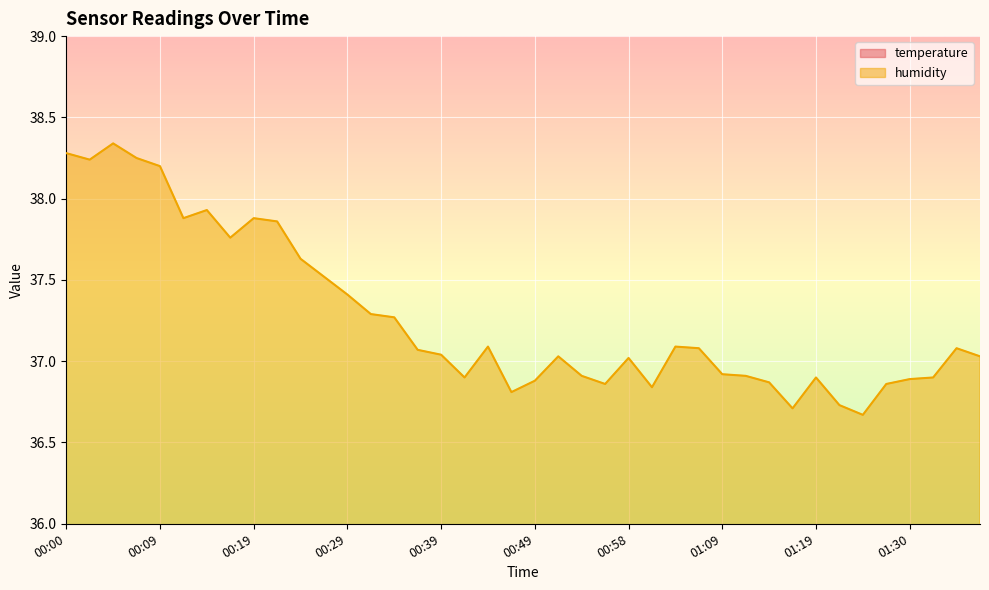

At which label does humidity first exceed 37?

00:00